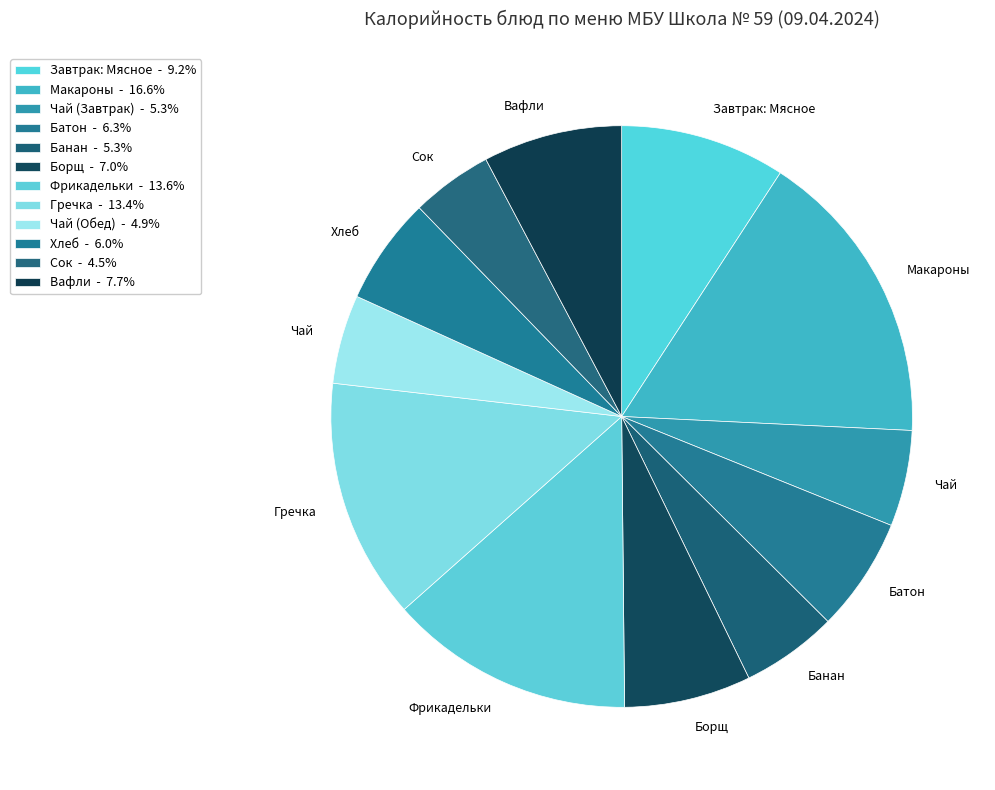

Count the number of slices in the pie.

12